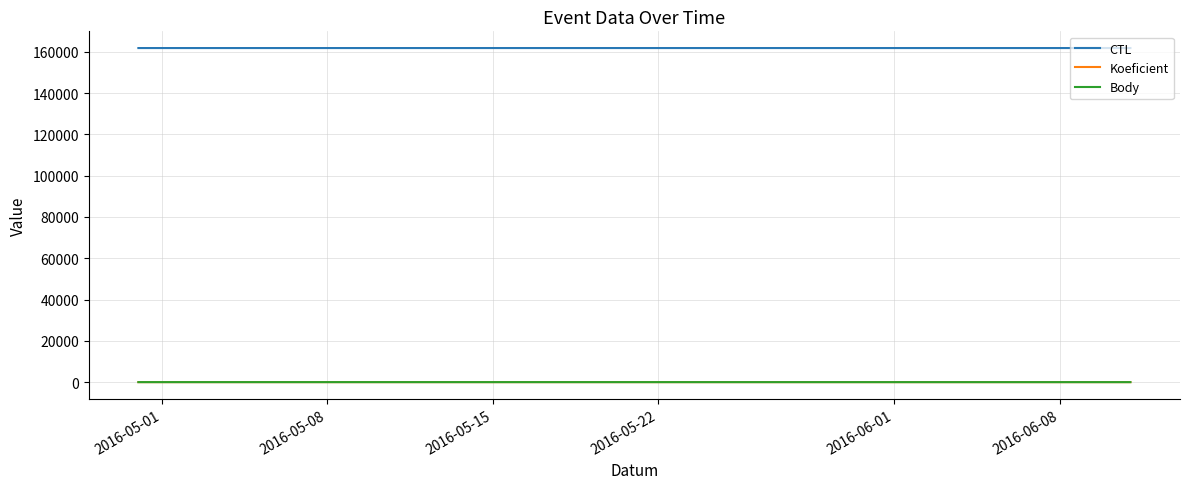

Does the chart have visible grid lines?

Yes